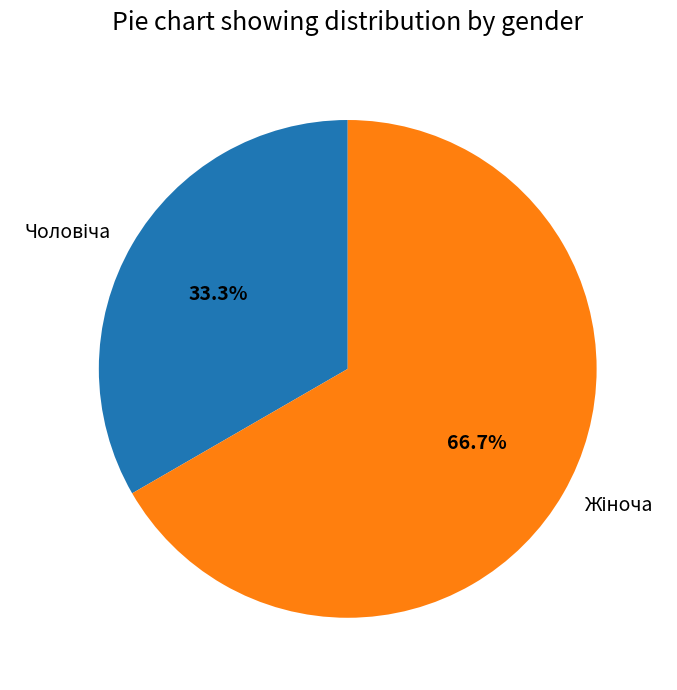

Is there a majority slice in this chart?

Yes